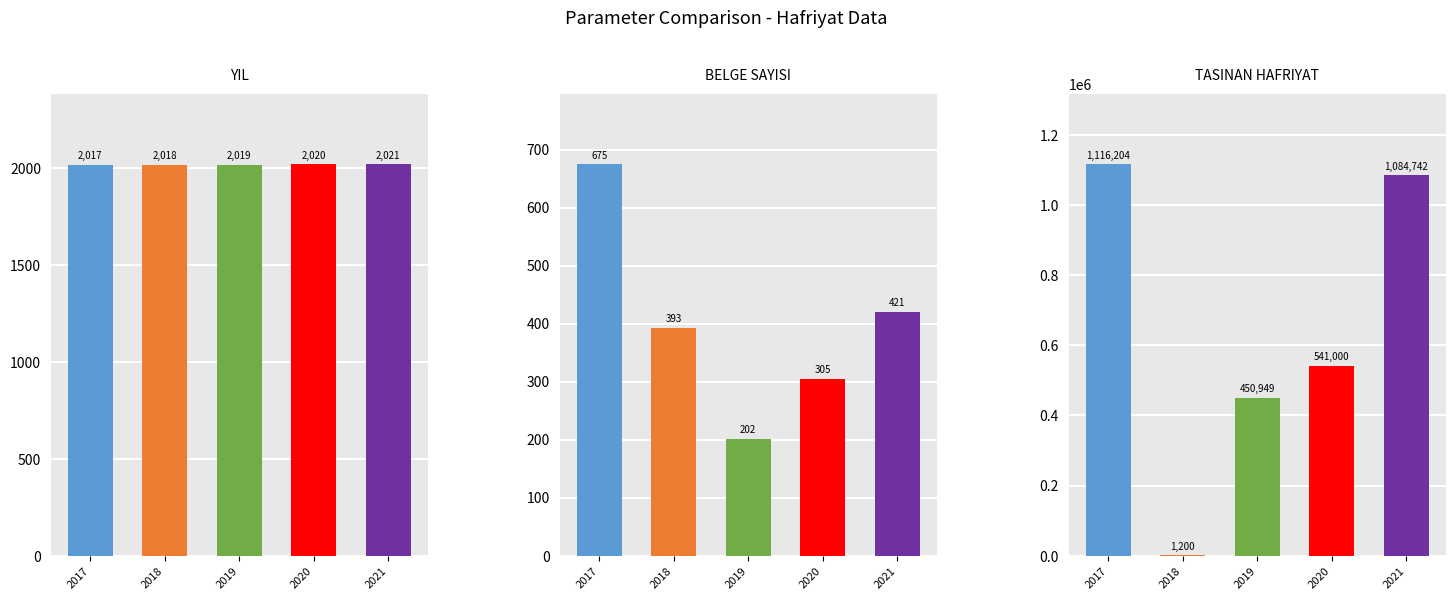

What are all the series names shown in the legend?

YIL, BELGE SAYISI, TASINAN HAFRIYAT